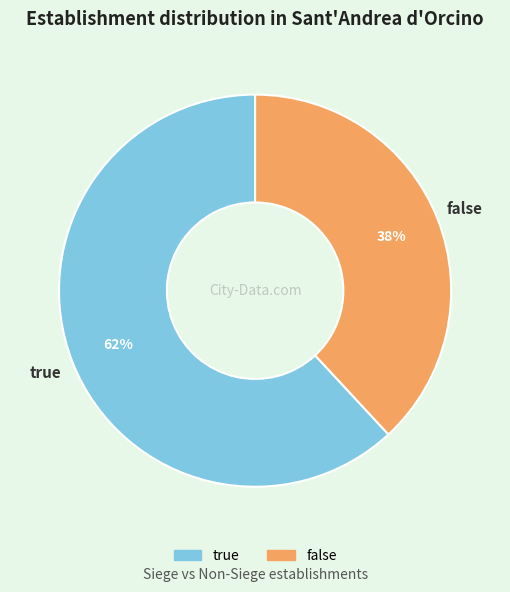

To the nearest percent, what portion does true represent?

62%